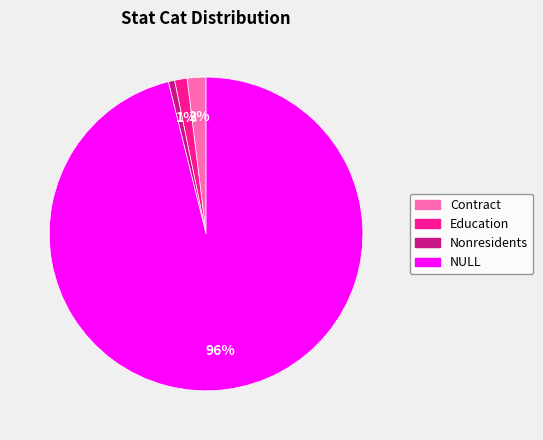

Which has a higher value, Nonresidents or Contract?

Contract